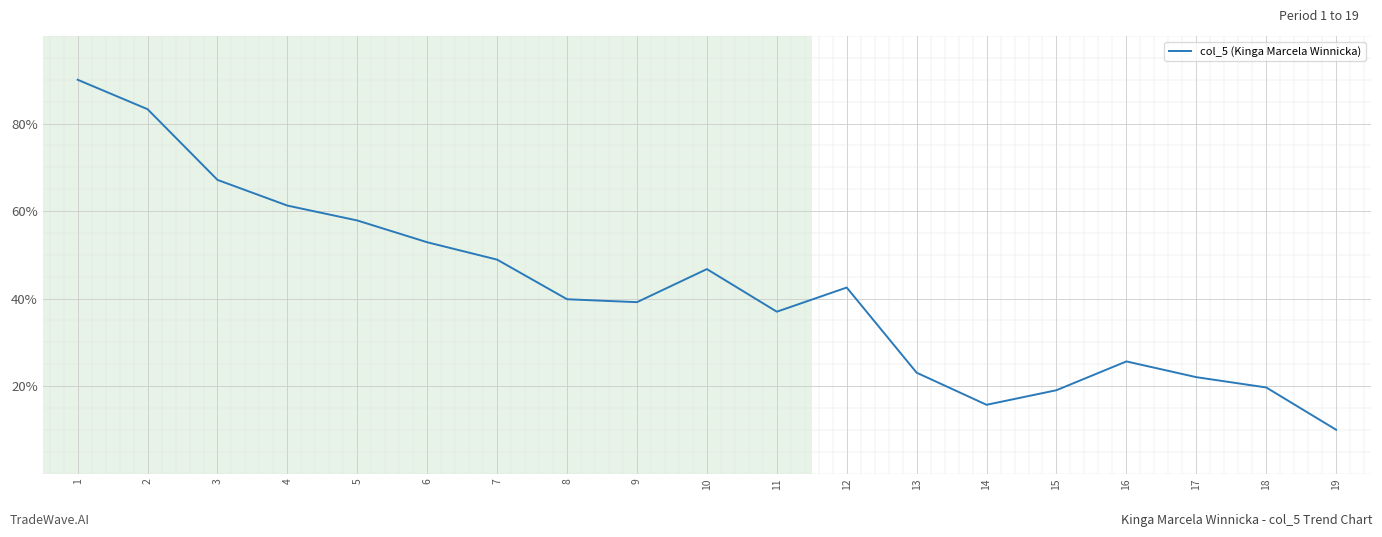

What is the difference between the second highest and second lowest values?

67.6